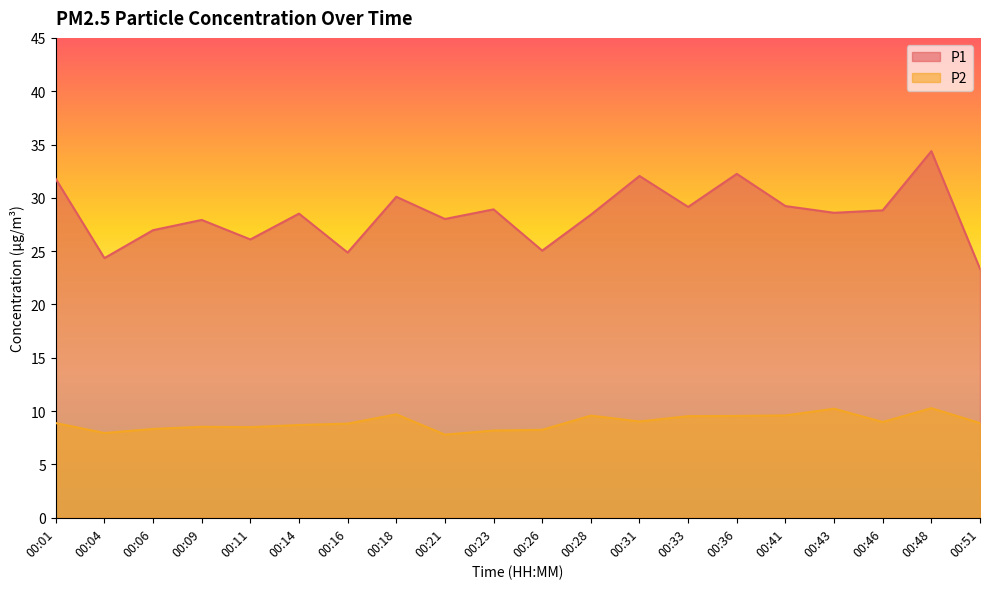

How many data points in P1 are less than 28?

7